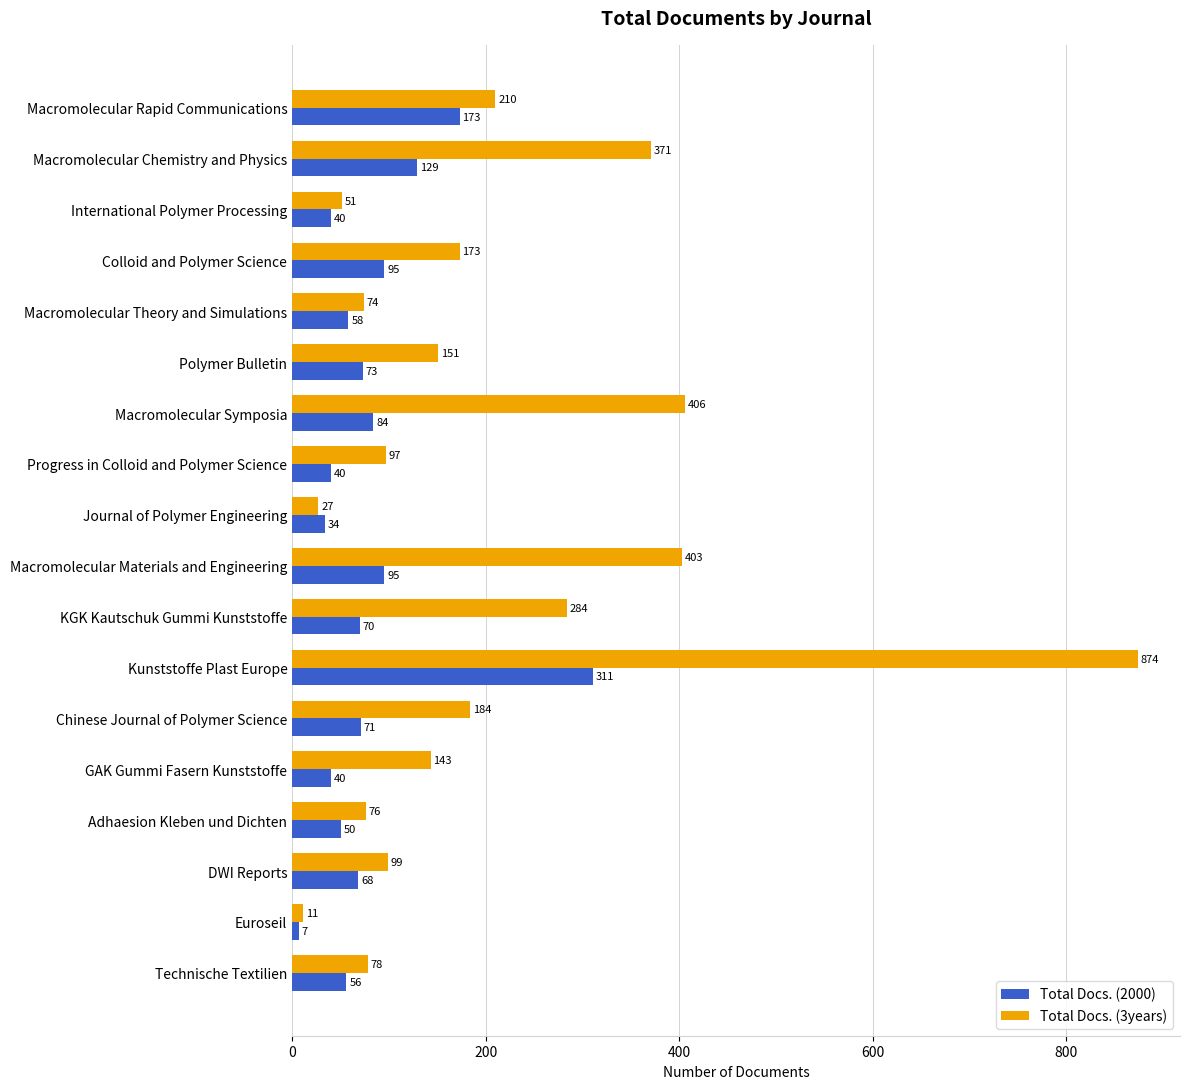

List the series in order of their peak value, highest first.

Total Docs. (3years), Total Docs. (2000)